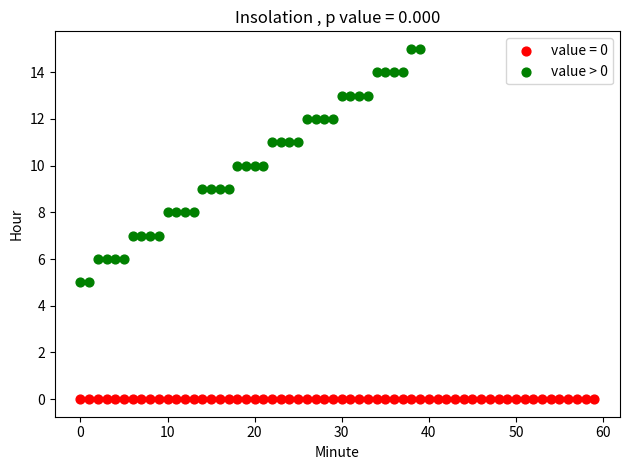

Which series reaches the maximum Y coordinate?

value > 0